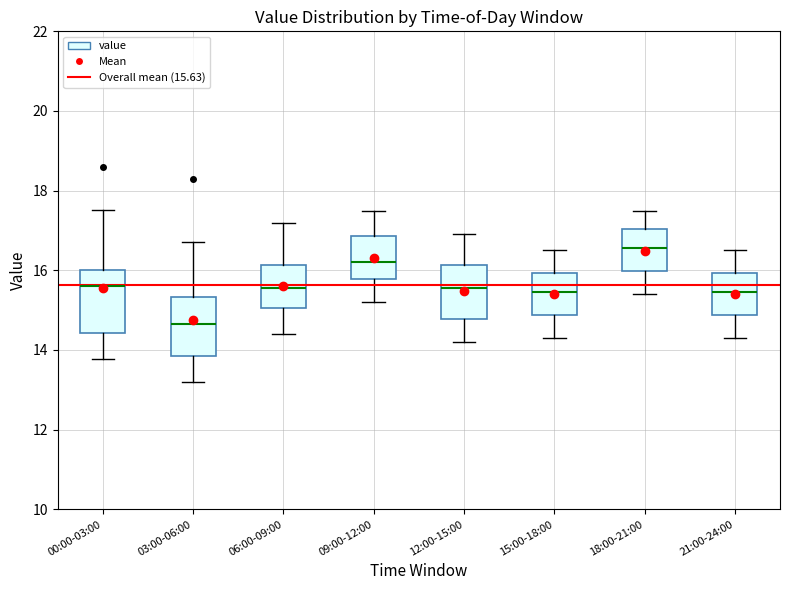

Which box's median line is the lowest?

03:00-06:00